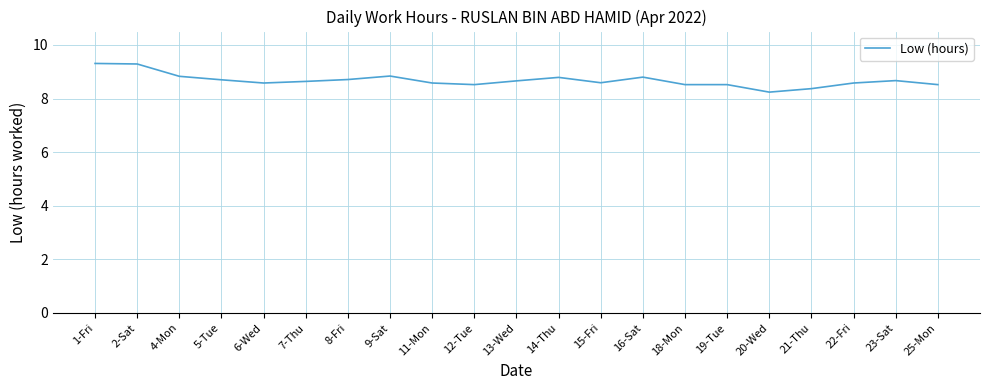

What is the sum of the values at 21-Thu and 15-Fri?

17.0